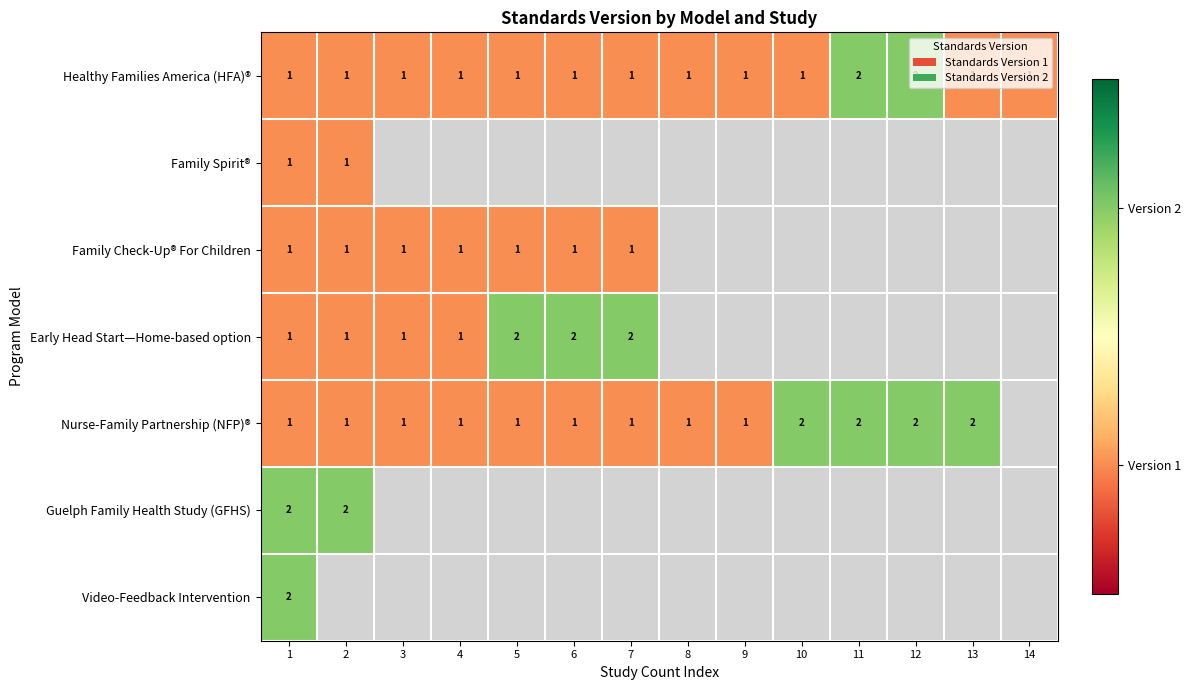

Is it true that Family Check-Up® For Children equals 2 at 2?

False